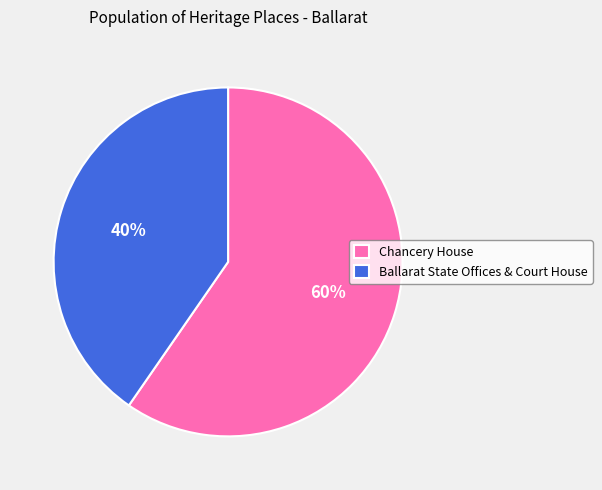

Count the number of slices in the pie.

2